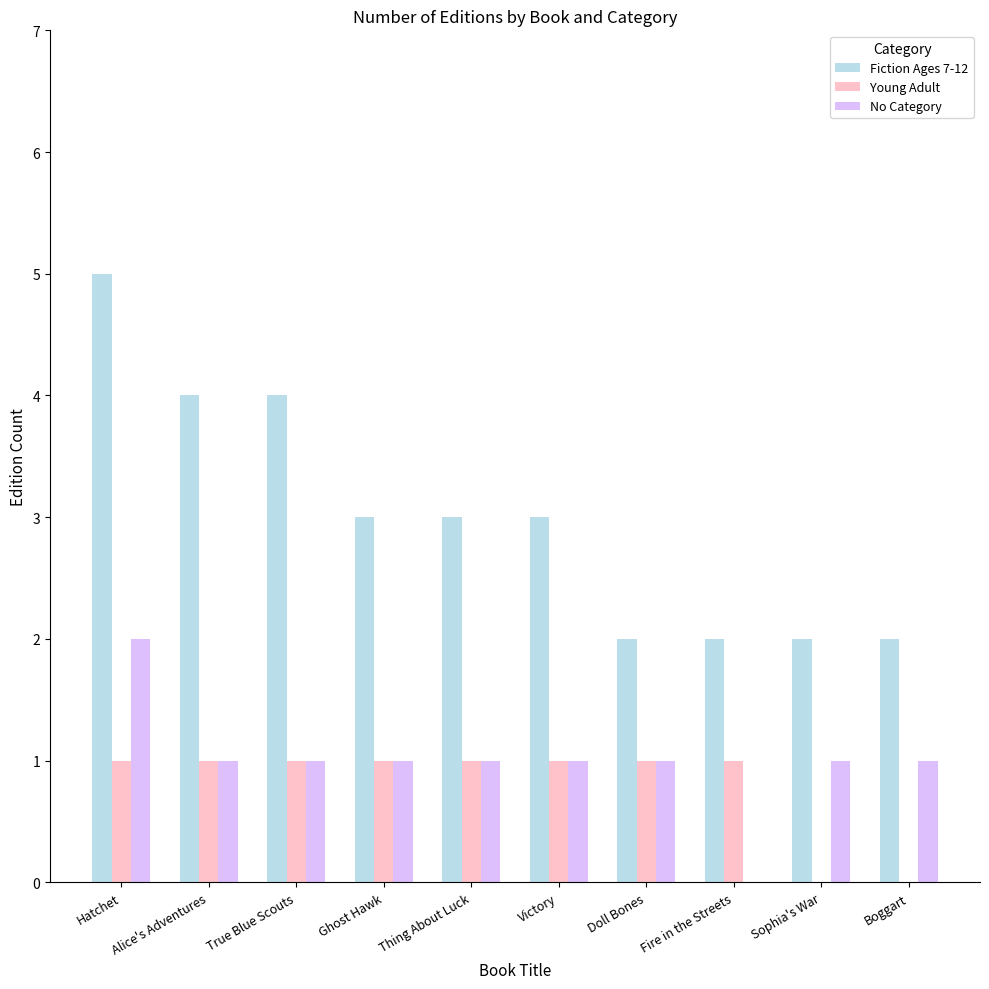

Which category has the highest value in the No Category series?

Hatchet